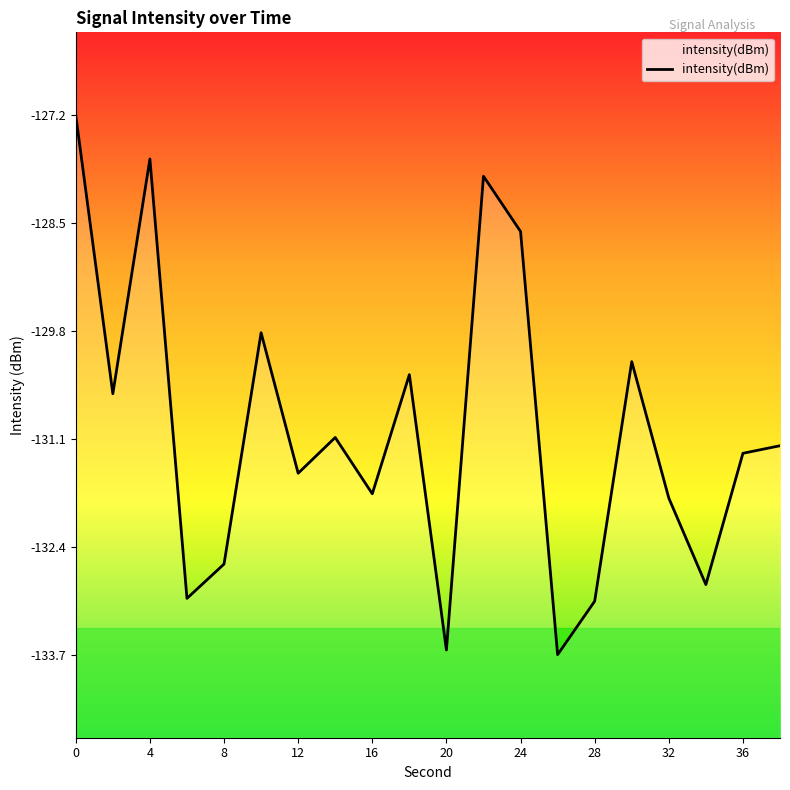

What is the minimum value shown in the chart?

-133.7